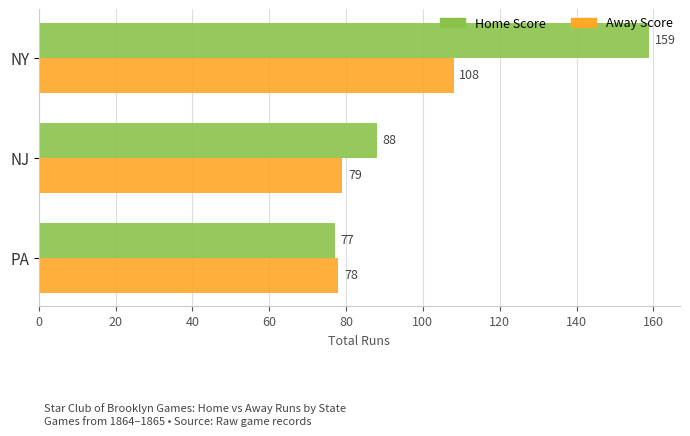

The Away Score series shows 78 at PA. True or false?

True